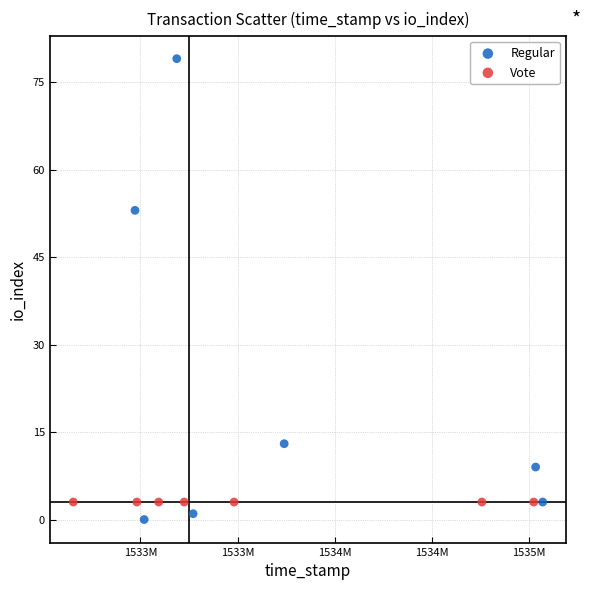

Which series contains the highest Y value?

Regular